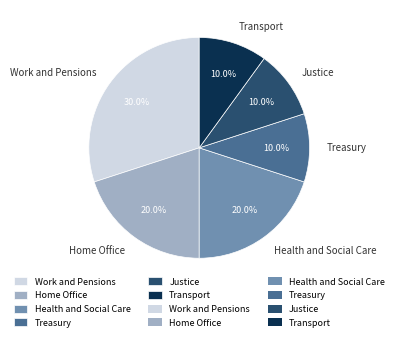

Approximately how many times larger is the value at Treasury compared to Home Office?

0.5